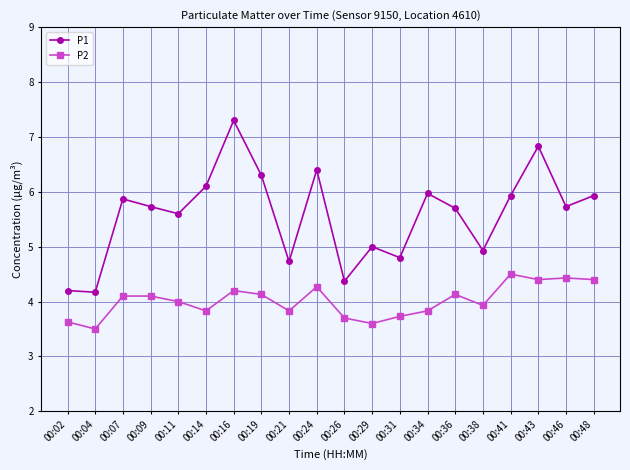

Where does the P1 series first go above 5?

00:07